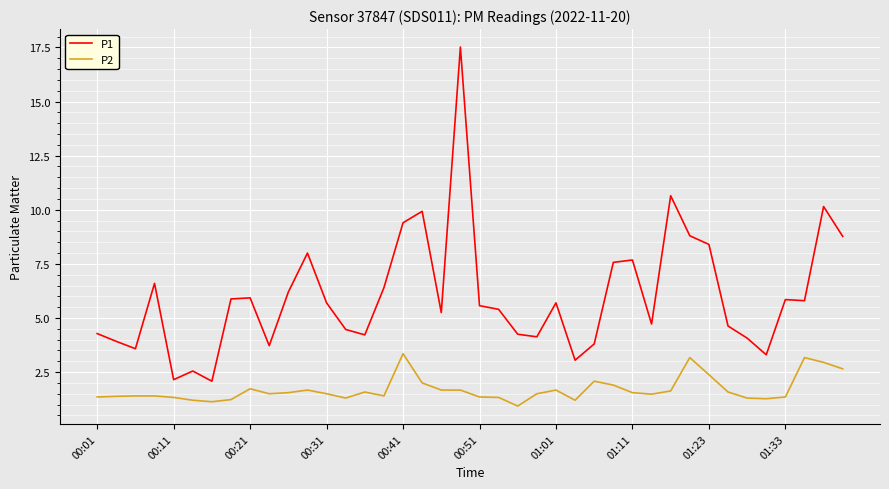

What is the greatest value displayed?

17.5